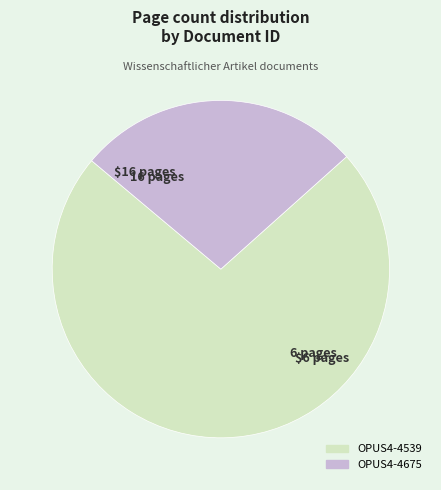

Combined, do OPUS4-4539 and OPUS4-4675 account for over 50%?

Yes